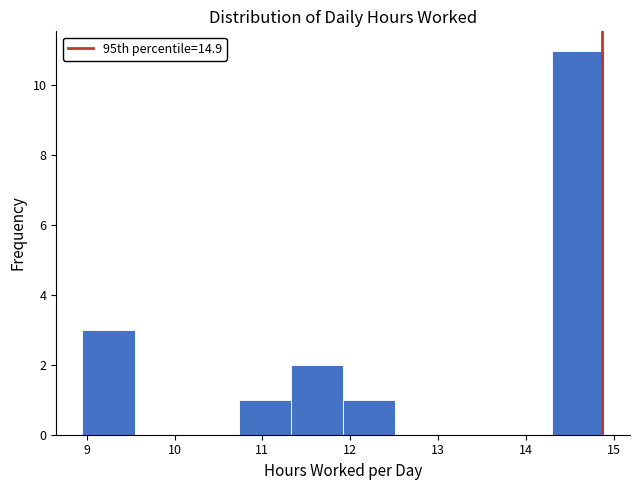

Reading left to right, transcribe this chart: for each bar, give the range it covers on the x-axis and its height. Neither the bar edges nor the heights are printed on the chart, so give them approximately, as read against the axes.

9.0 to 9.5: 3
9.5 to 10.1: 0
10.1 to 10.7: 0
10.7 to 11.3: 1
11.3 to 11.9: 2
11.9 to 12.5: 1
12.5 to 13.1: 0
13.1 to 13.7: 0
13.7 to 14.3: 0
14.3 to 14.9: 11